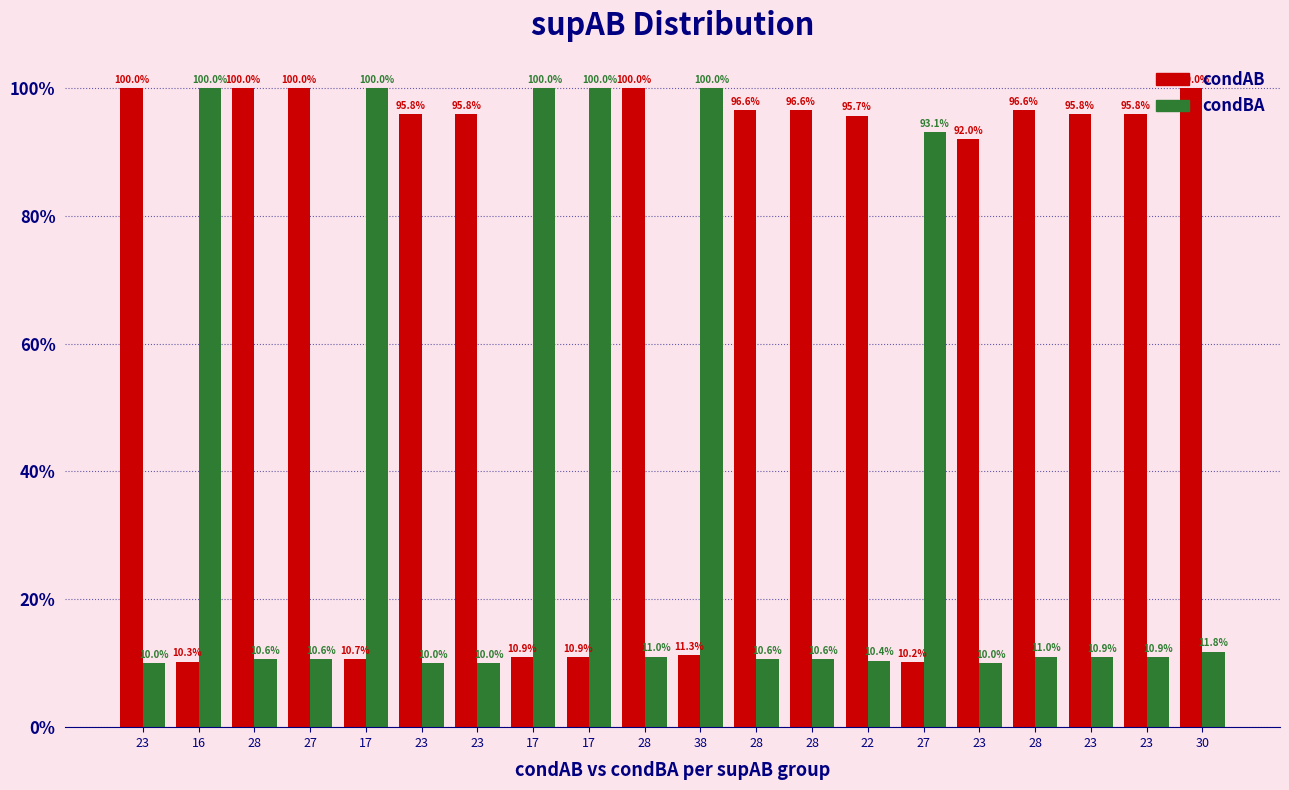

Does the chart contain stacked bars?

No